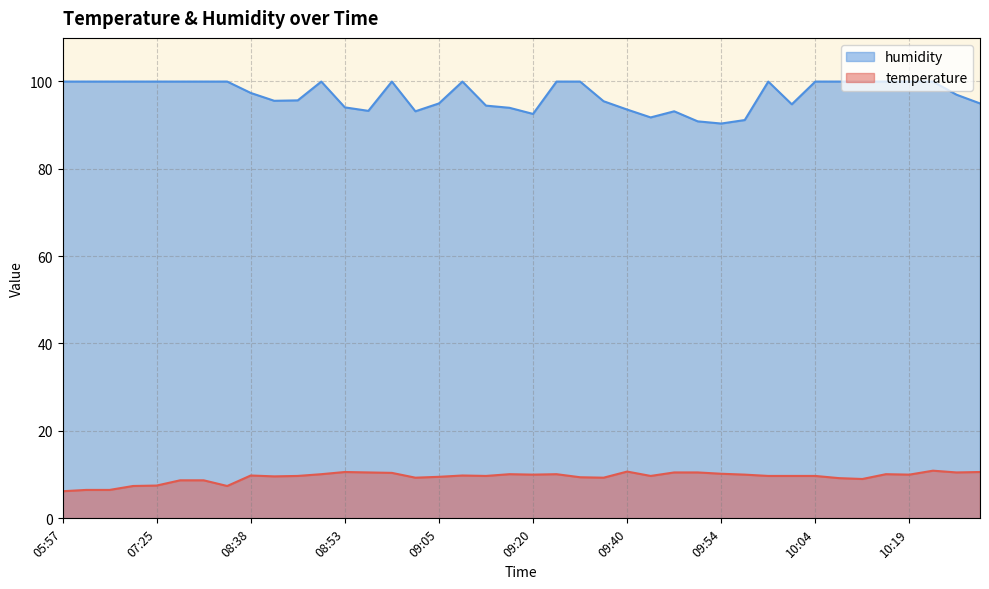

True or false: humidity has a value of 53.5 at 09:49.

False